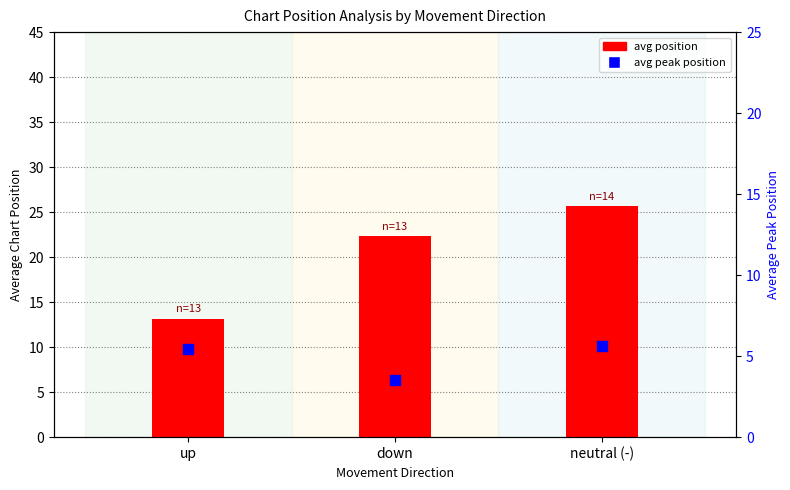

What are all the series names shown in the legend?

avg position, avg peak position